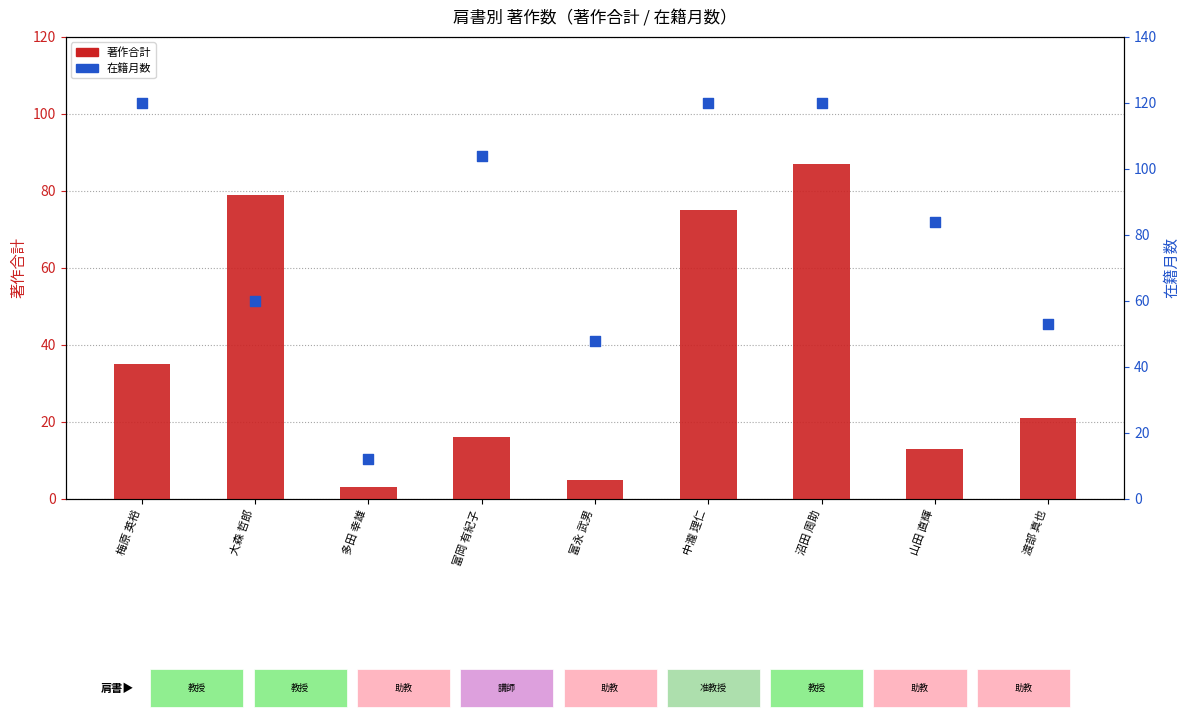

At how many categories does at least one series exceed 105?

3